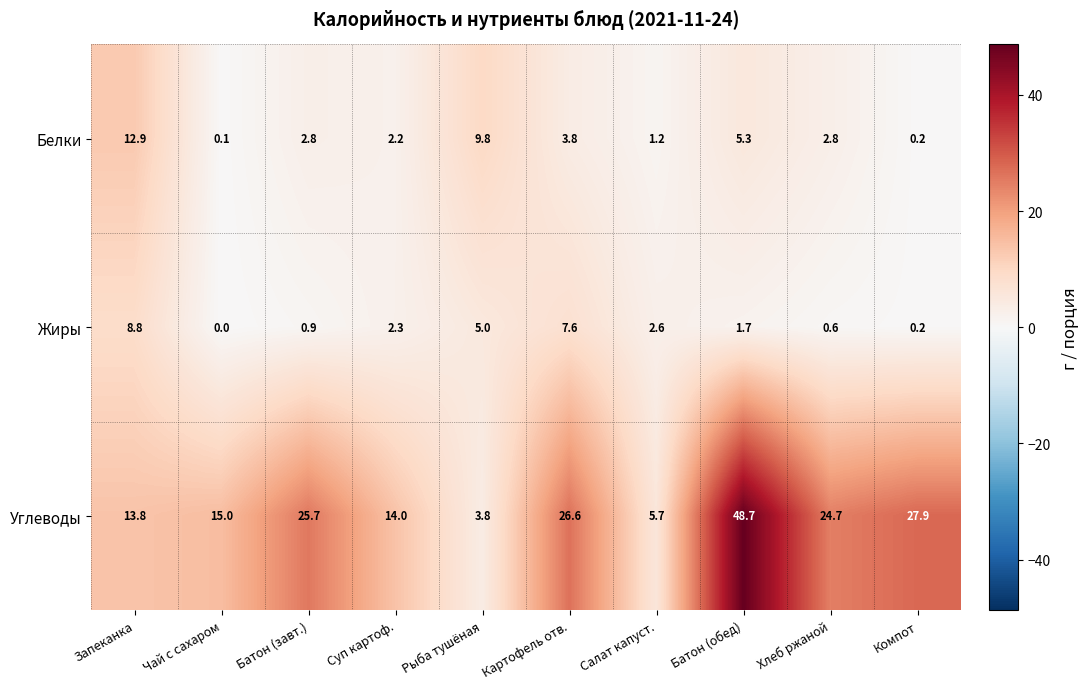

What is the sum of all Углеводы values?

205.9